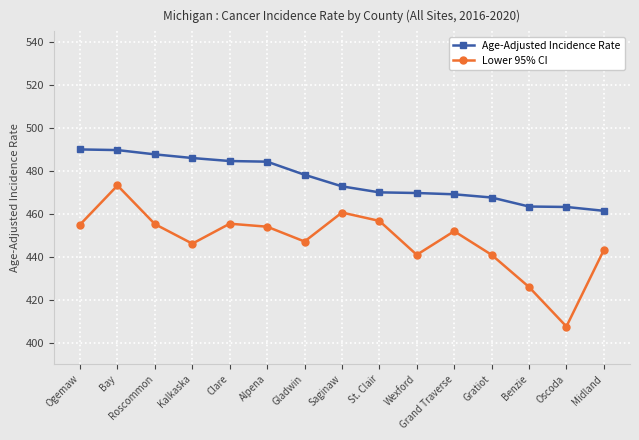

What is the label of the 5th point from the right?

Grand Traverse